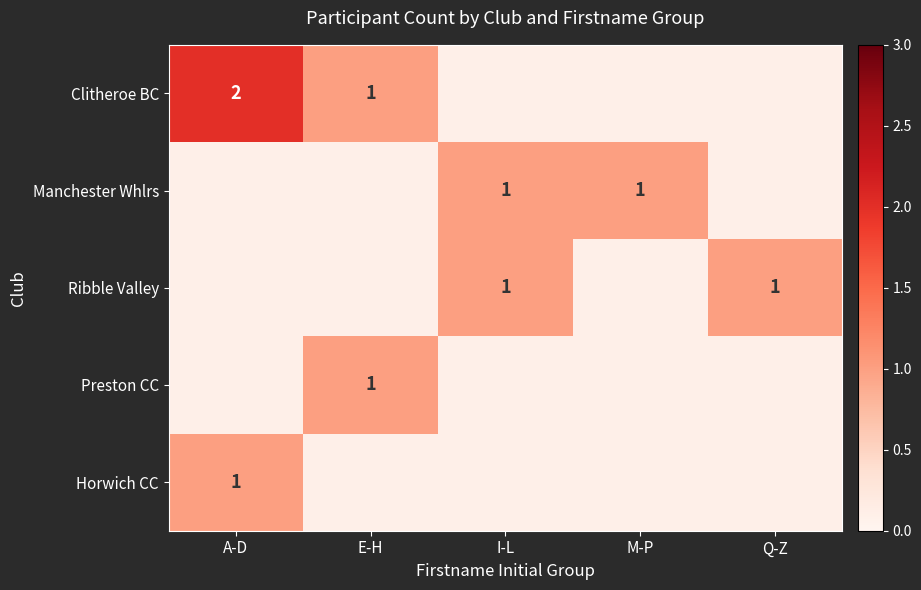

Is it true that Horwich CC equals 0.2 at A-D?

False